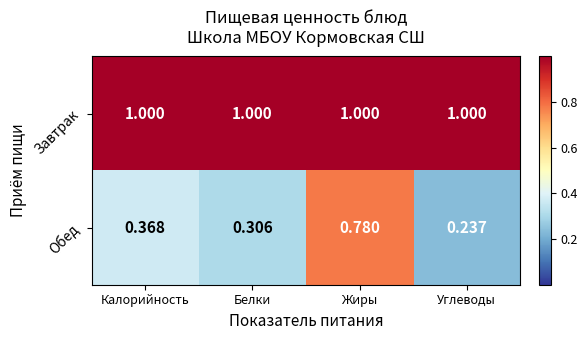

Rank the series by their maximum value, from lowest to highest.

Обед, Завтрак